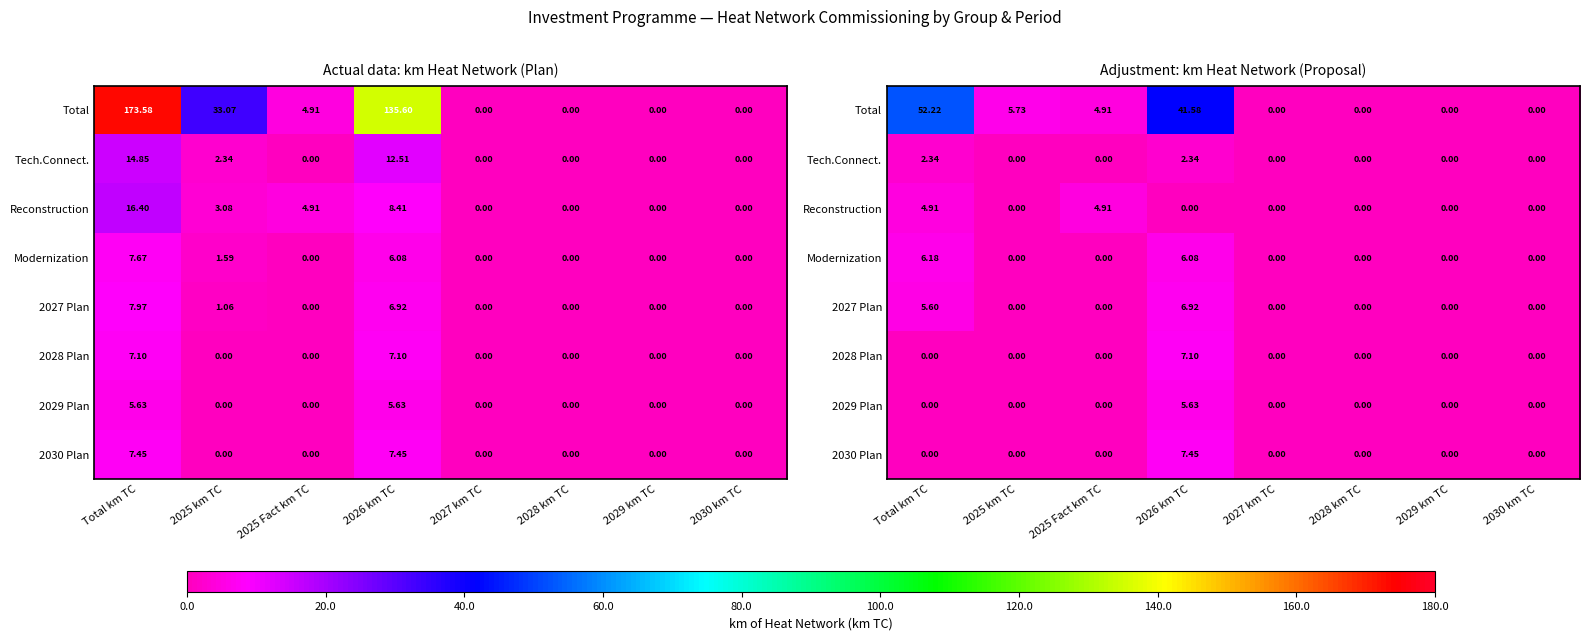

The value of Modernization at 2027 km TC is -4.2. True or false?

False